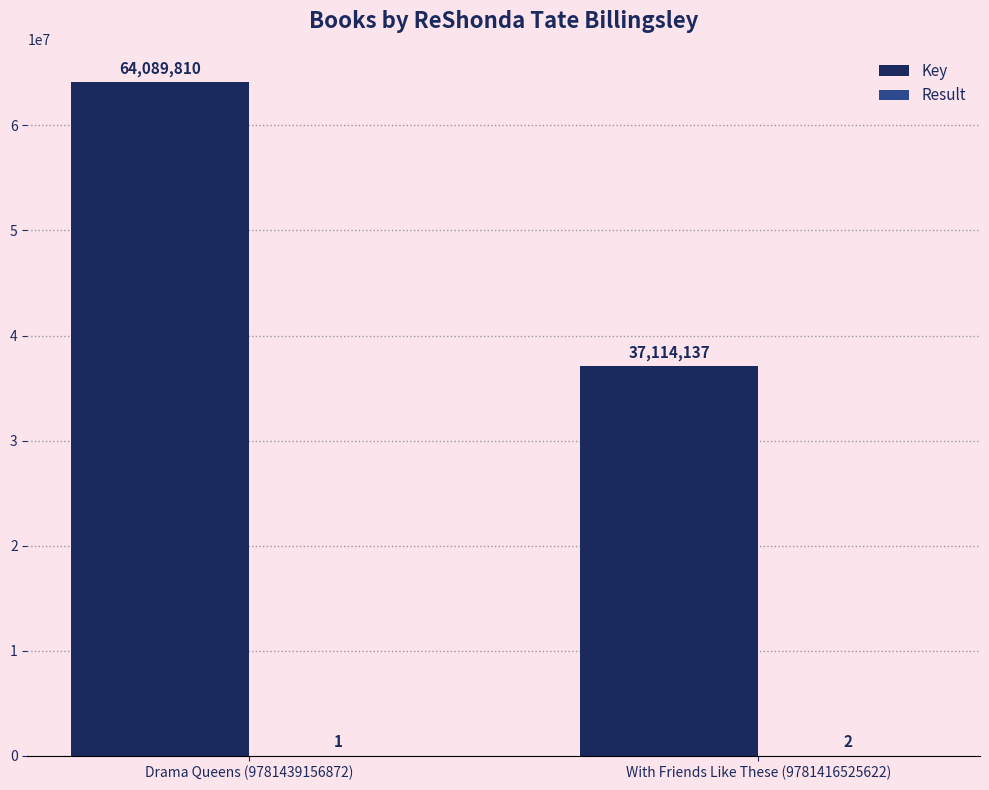

Which series has the largest range (max minus min)?

Key